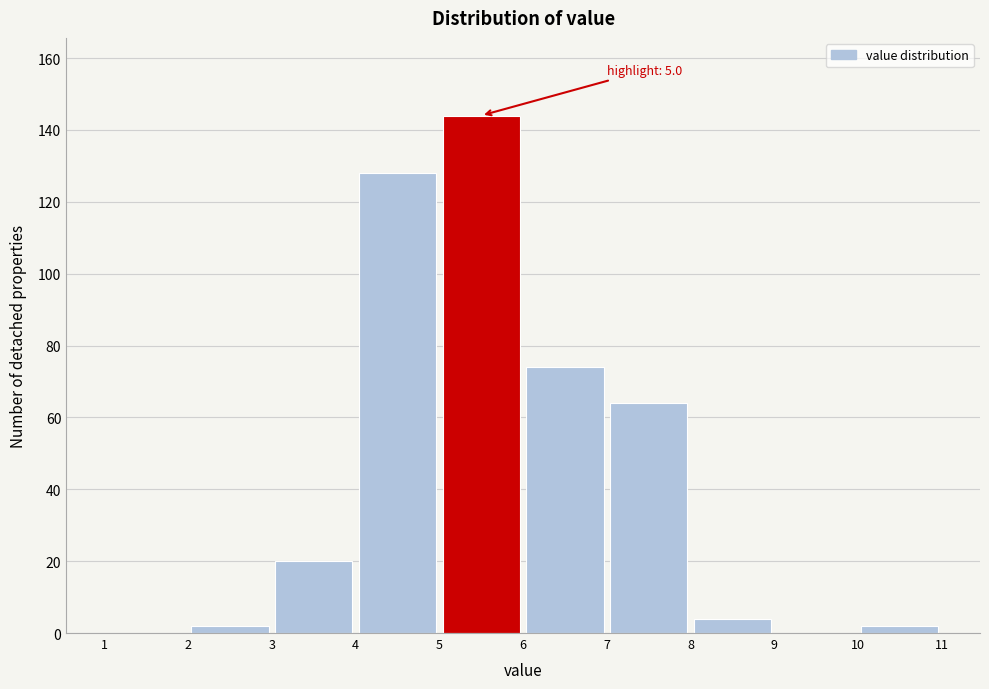

Over which range of the x-axis is the bar tallest?

5 to 6